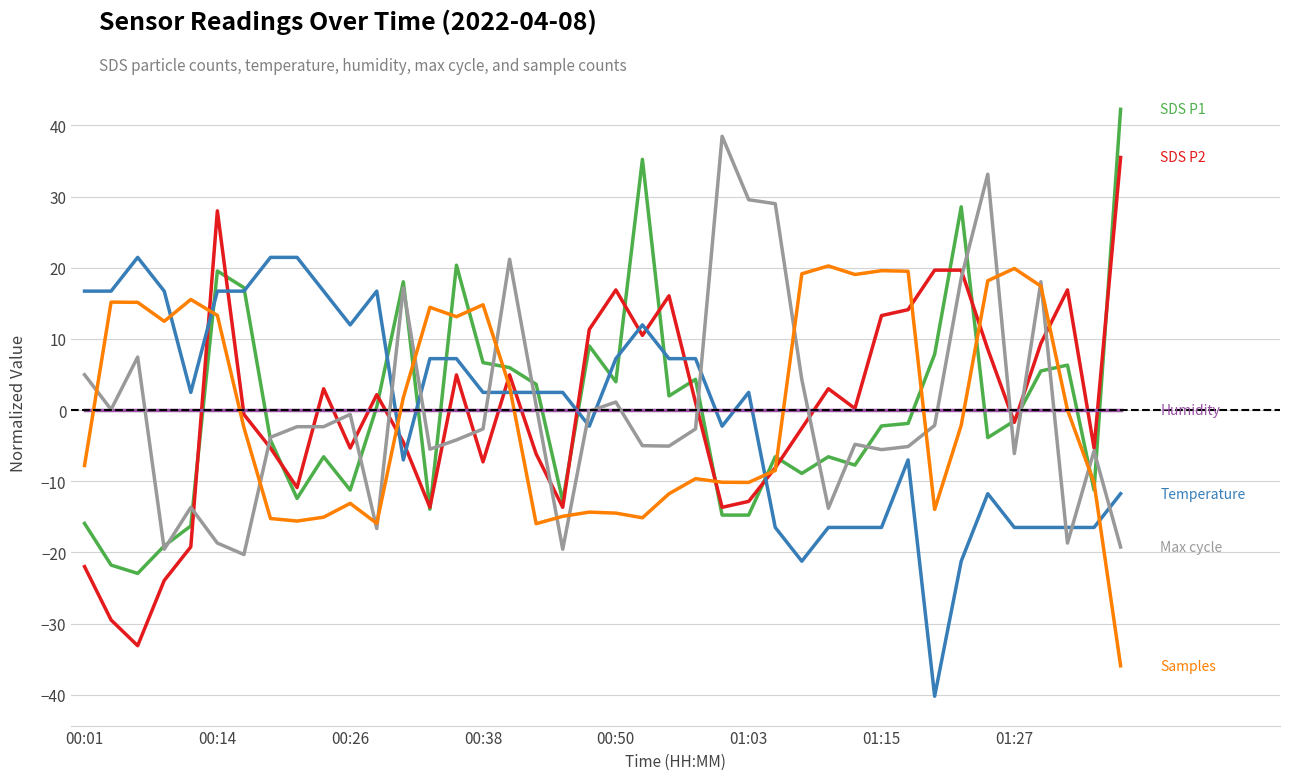

What is the smallest value displayed?

-40.2